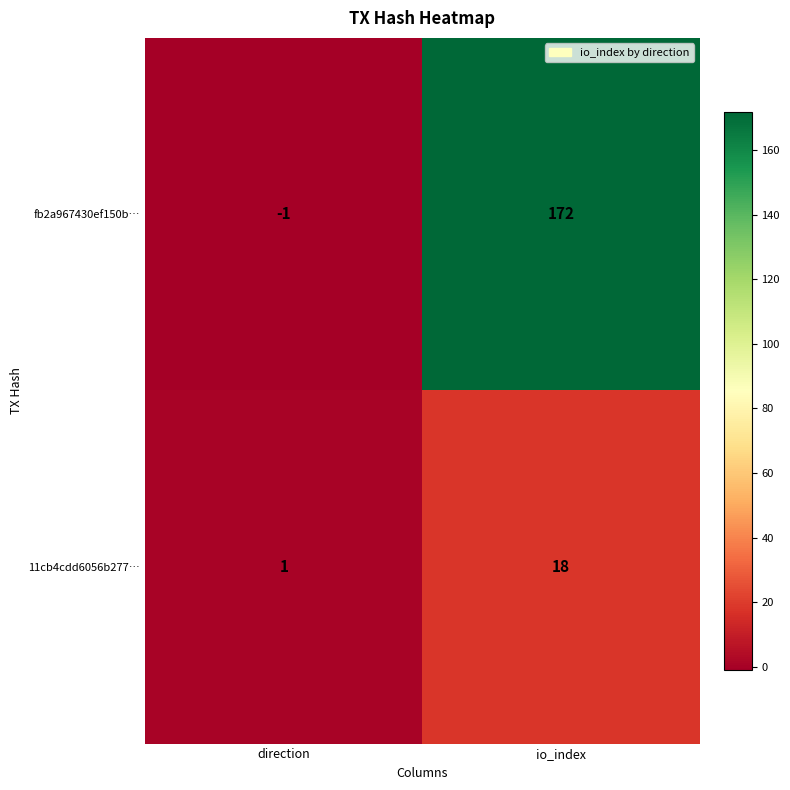

Rank the series by their maximum value, from lowest to highest.

11cb4cdd6056b277…, fb2a967430ef150b…